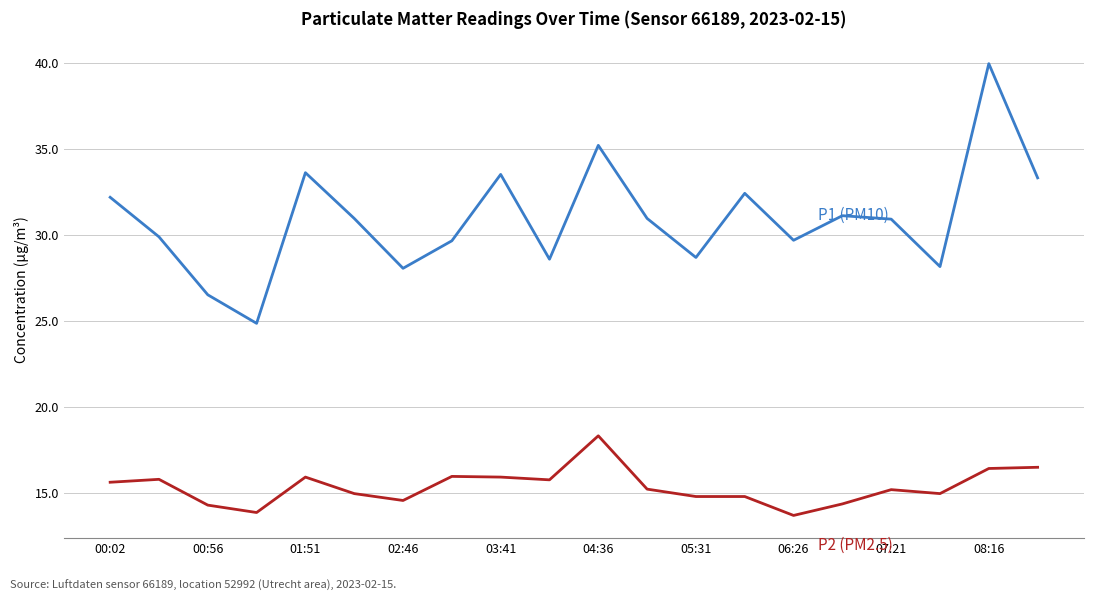

What is the smallest value displayed?

13.7